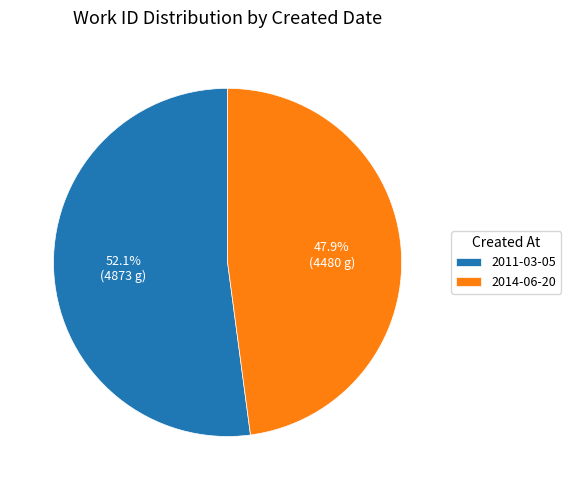

To the nearest percent, what is the combined percentage of 2014-06-20 and 2011-03-05?

100%